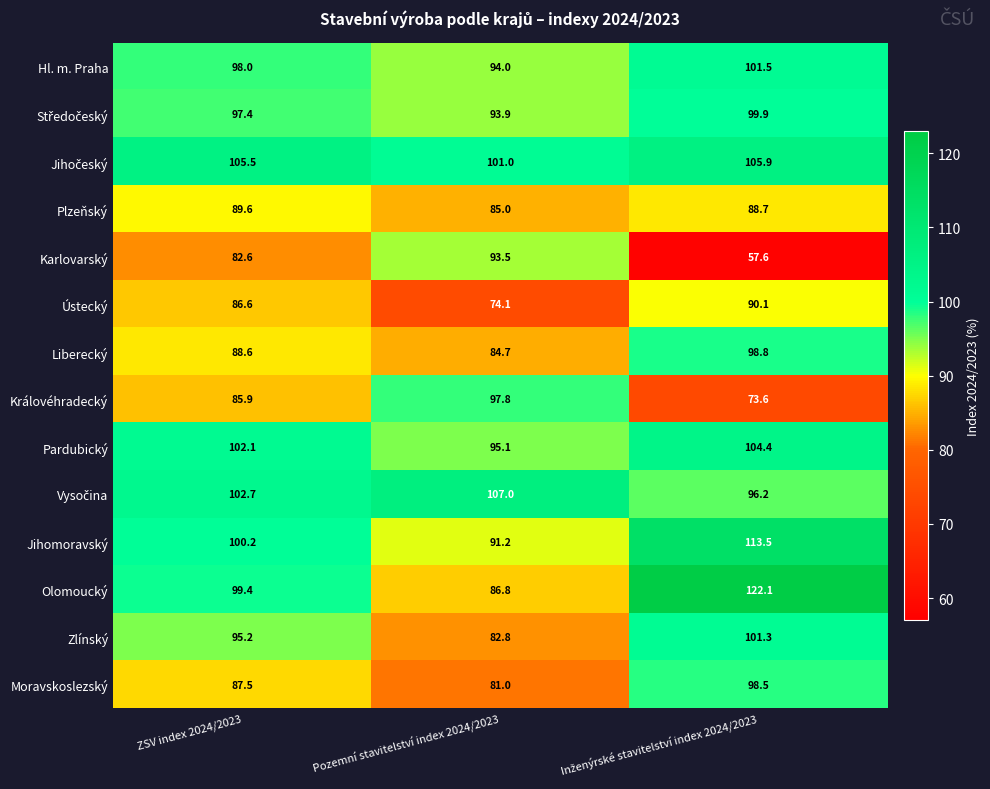

What value does the Hl. m. Praha series have at ZSV index 2024/2023?

98.0